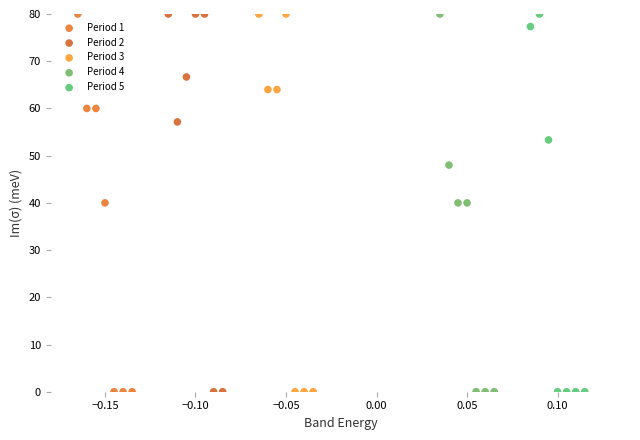

What are all the series names shown in the legend?

Period 1, Period 2, Period 3, Period 4, Period 5